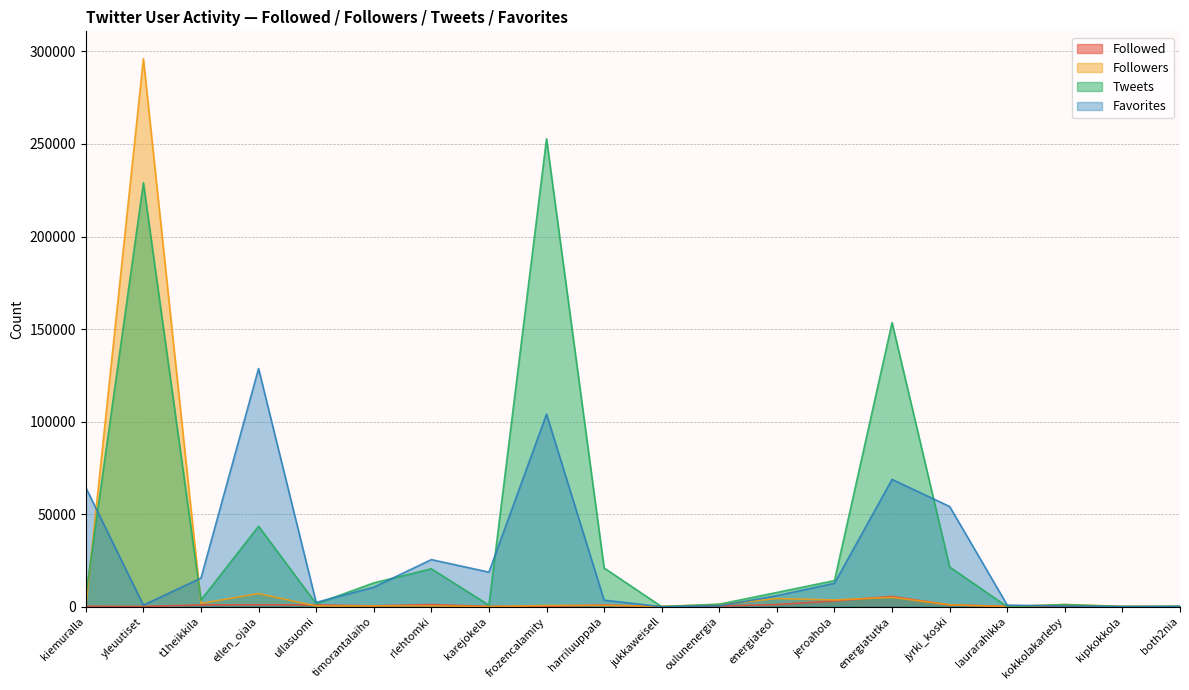

At t1heikkila, list the series in order from smallest to largest.

Followed, Followers, Tweets, Favorites